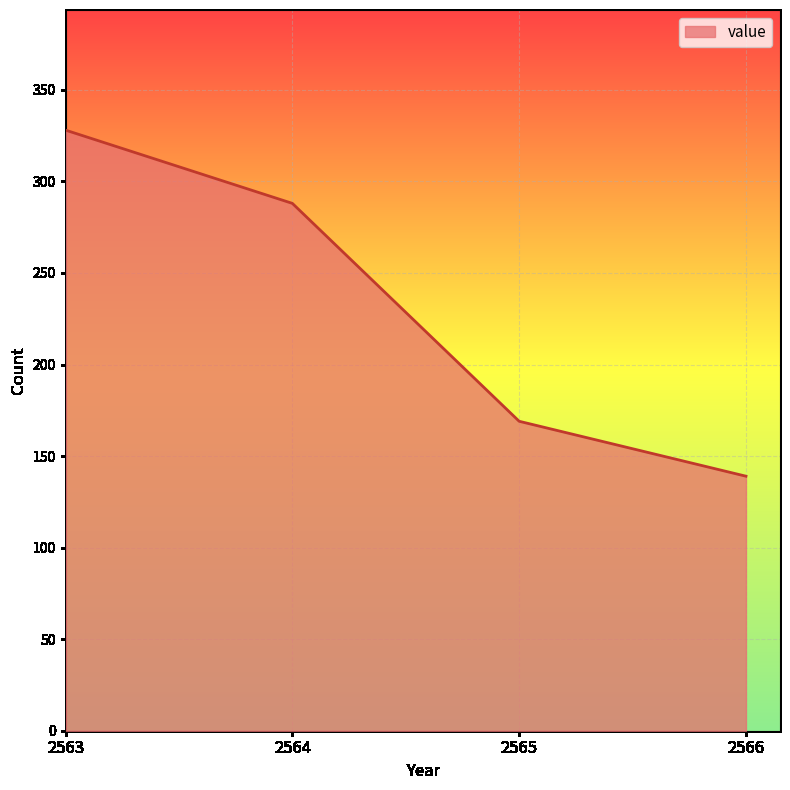

What is the difference between the maximum and minimum values?

189